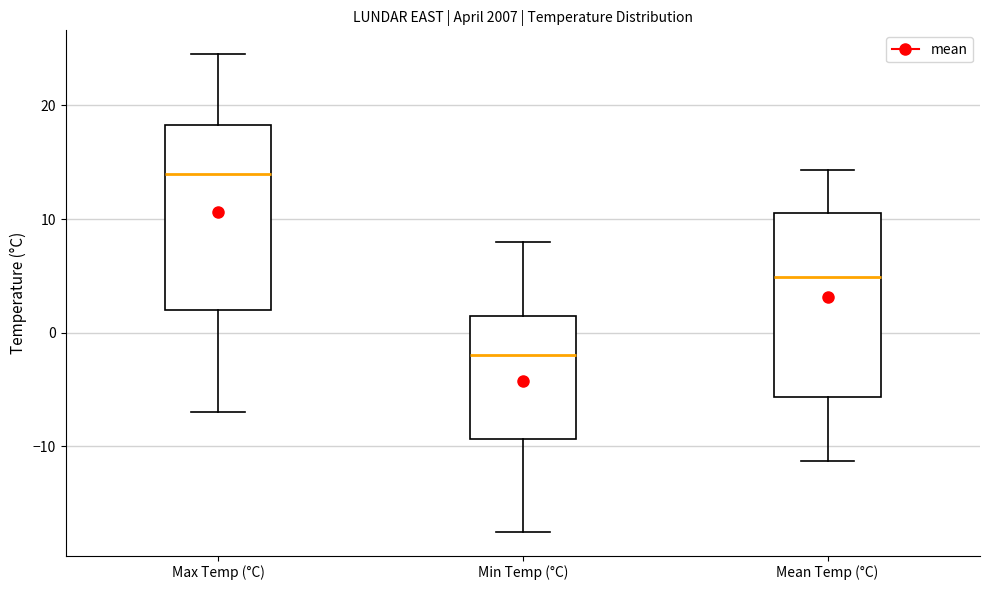

Which box's median line is the highest?

Max Temp (°C)